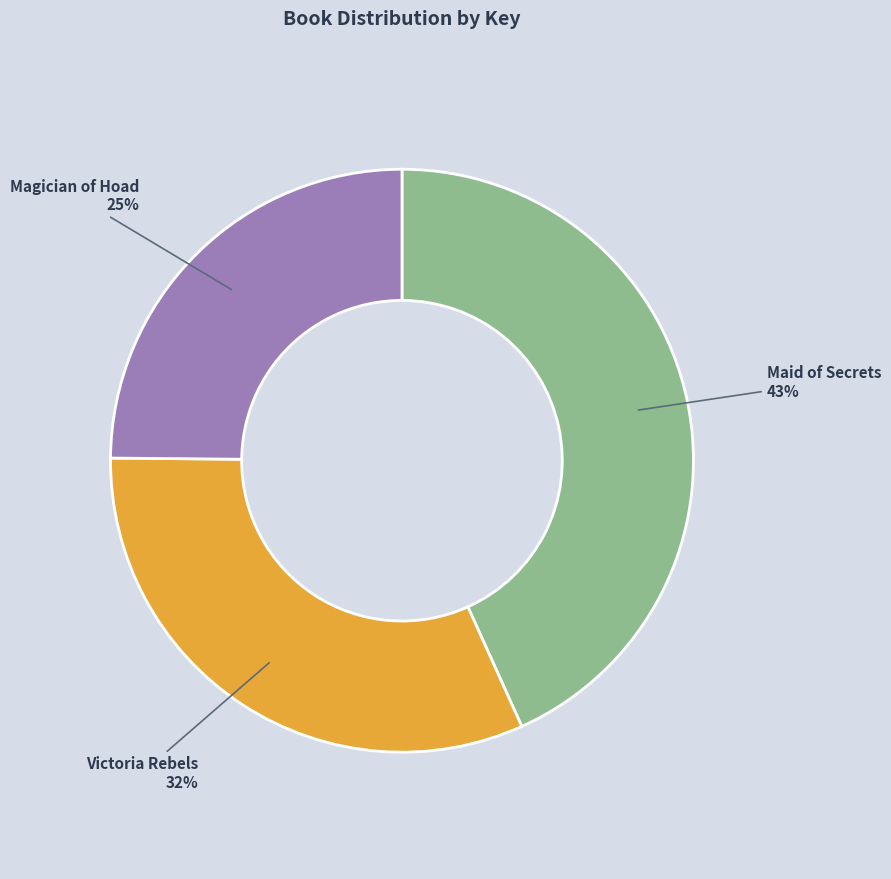

Combined, do Magician of Hoad and Maid of Secrets account for over 50%?

Yes